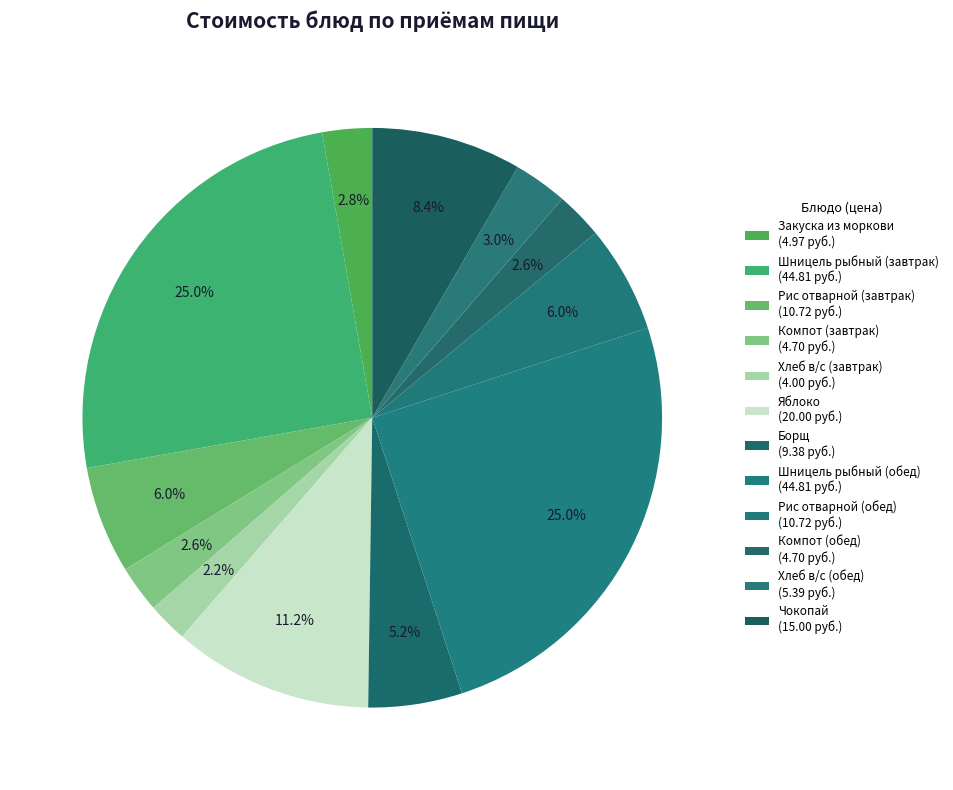

Which category has the biggest portion of the pie?

Шницель рыбный (завтрак)